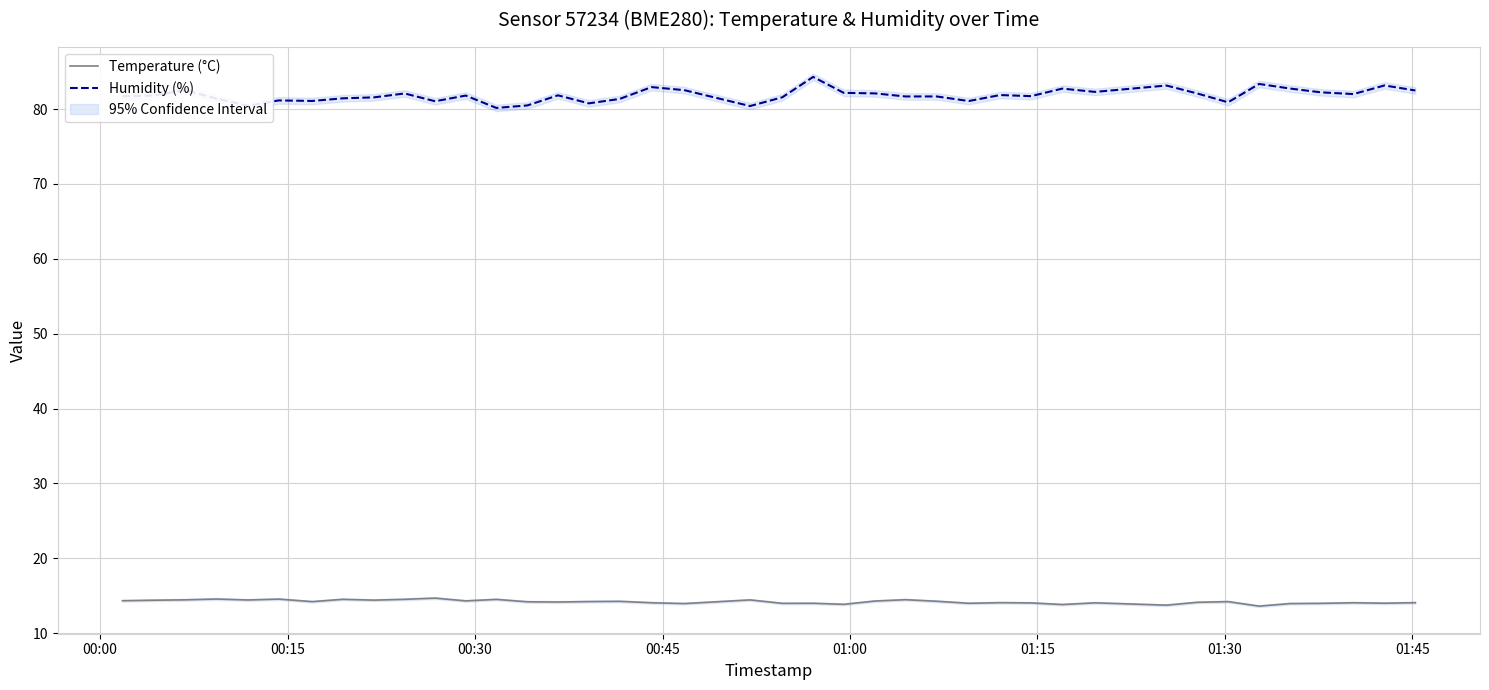

True or false: Temperature (°C) and Humidity (%) intersect in this chart.

False